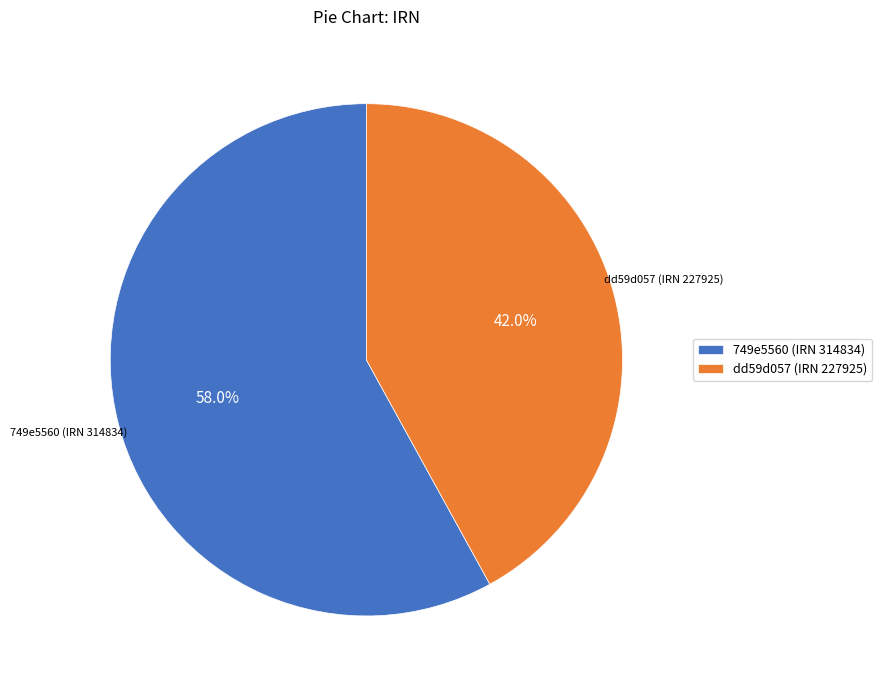

Approximately how many times larger is the value at 749e5560 (IRN 314834) compared to dd59d057 (IRN 227925)?

1.4